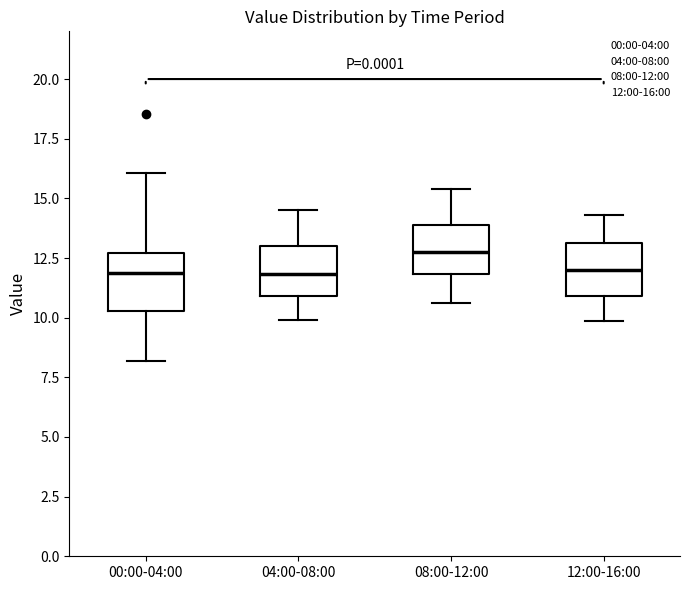

Which box has the highest median line?

08:00-12:00